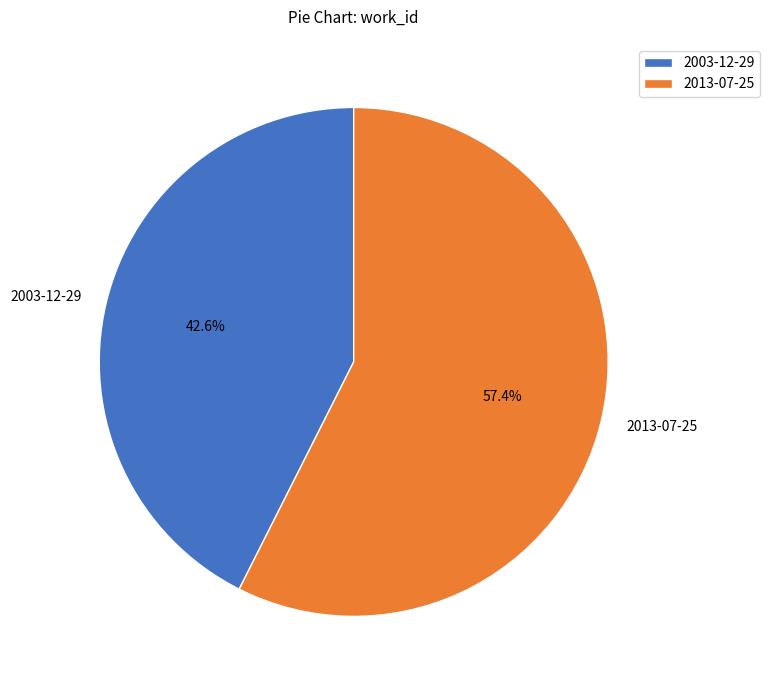

Does any single category account for the majority?

Yes